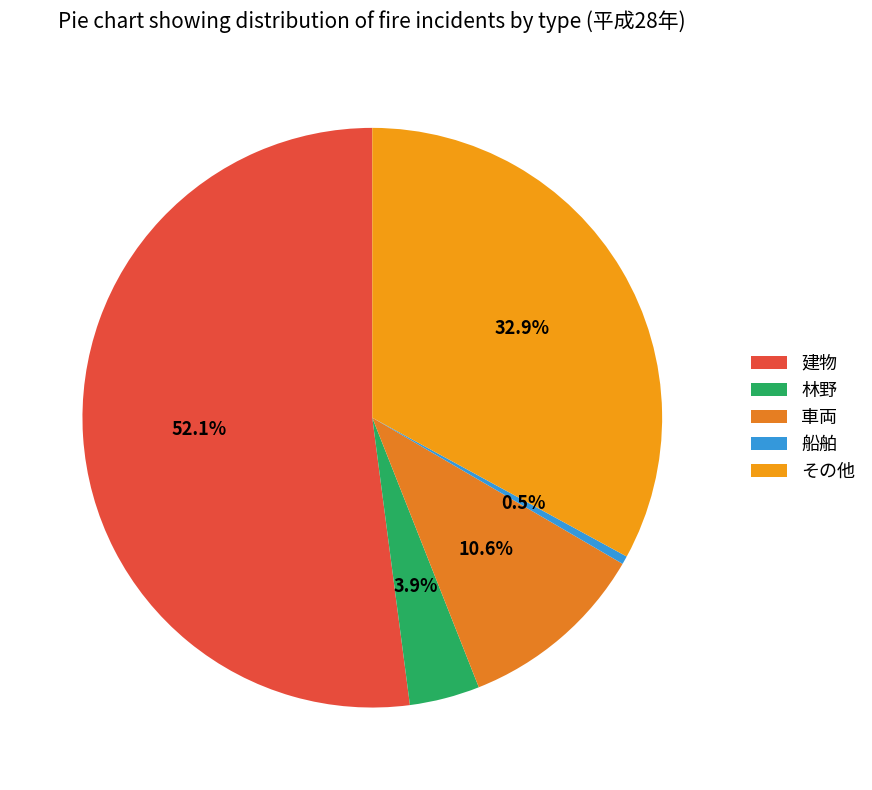

To the nearest percent, what portion does その他 represent?

33%